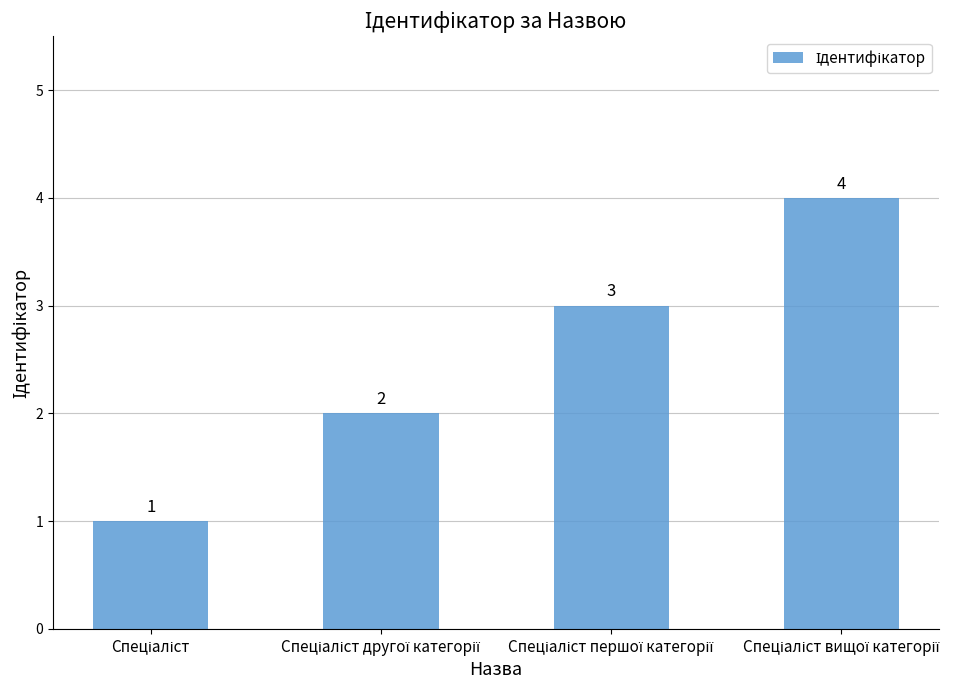

What is the maximum value shown in the chart?

4